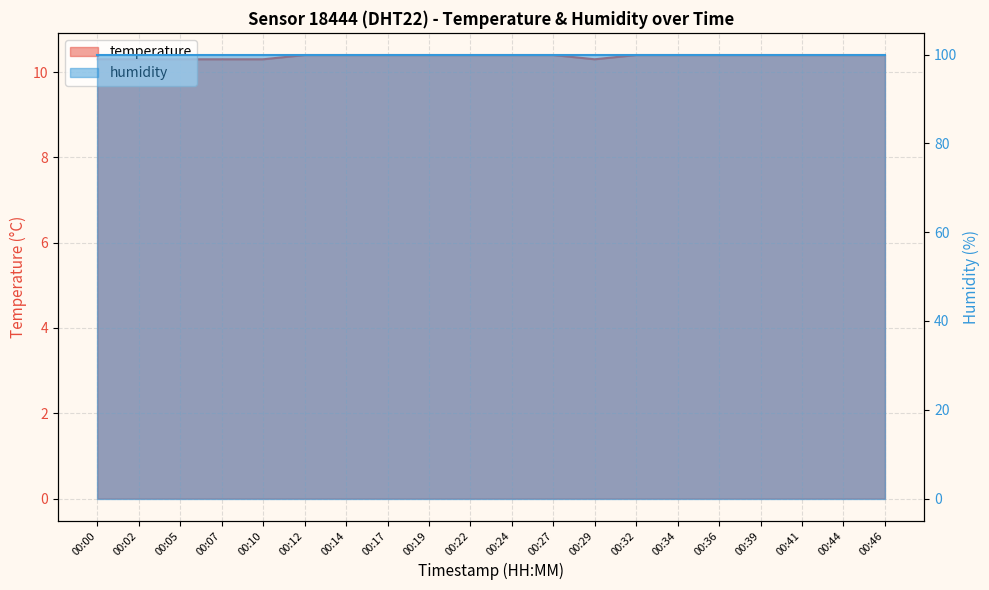

What value does the data have at 00:27?

10.4